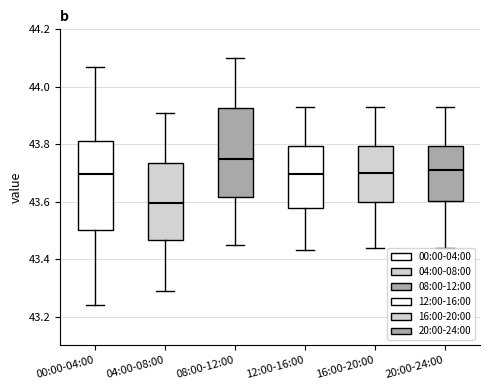

Reading left to right, read every box against the y-axis: the position of its median line, the range the box covers, and the ends of its whiskers. The values are not printed on the chart, so give them approximately, as read against the axis.

00:00-04:00: median 43.70, box 43.50 to 43.82, whiskers 43.24 to 44.08
04:00-08:00: median 43.60, box 43.46 to 43.74, whiskers 43.30 to 43.92
08:00-12:00: median 43.76, box 43.62 to 43.92, whiskers 43.46 to 44.10
12:00-16:00: median 43.70, box 43.58 to 43.80, whiskers 43.44 to 43.94
16:00-20:00: median 43.70, box 43.60 to 43.80, whiskers 43.44 to 43.94
20:00-24:00: median 43.72, box 43.60 to 43.80, whiskers 43.44 to 43.94